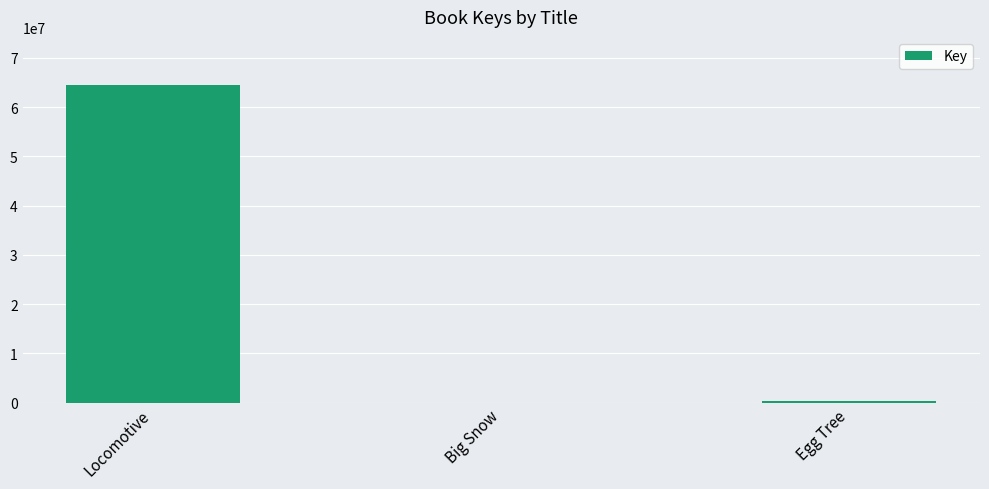

The value at Locomotive is 92894211. True or false?

False